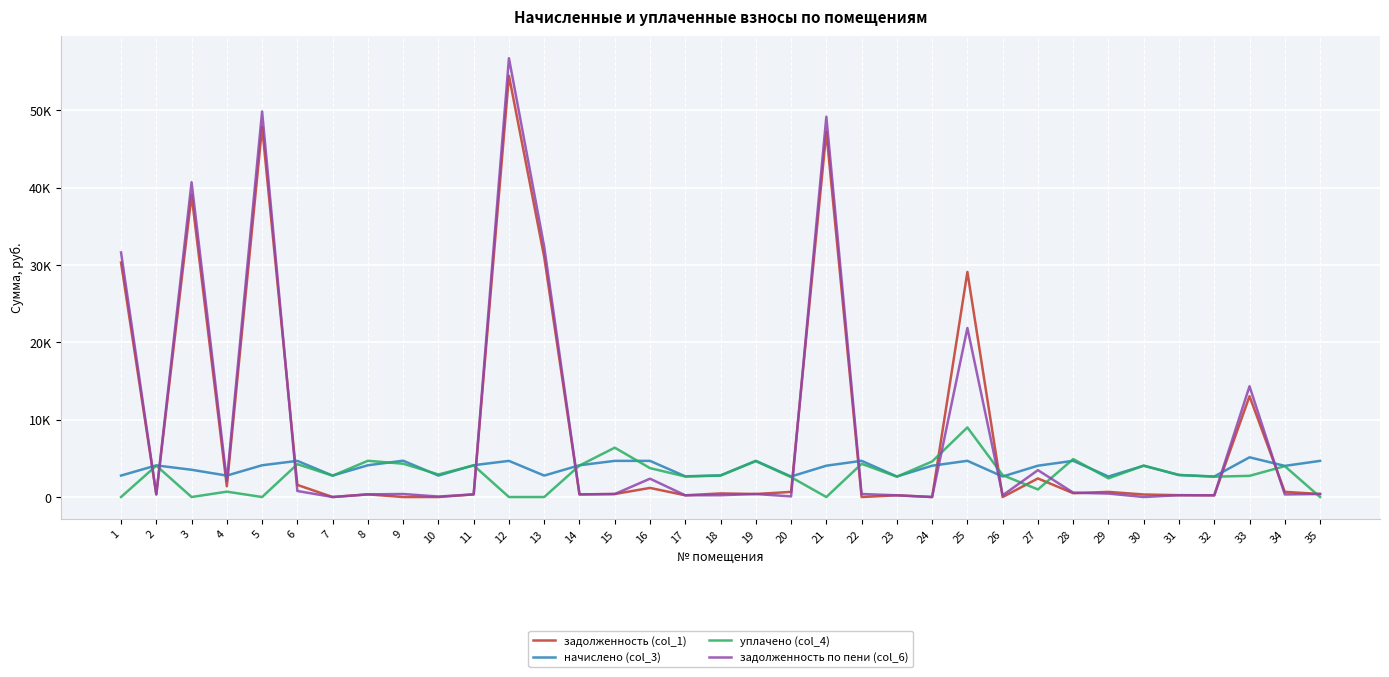

Which series has the largest total across all categories?

задолженность по пени (col_6)